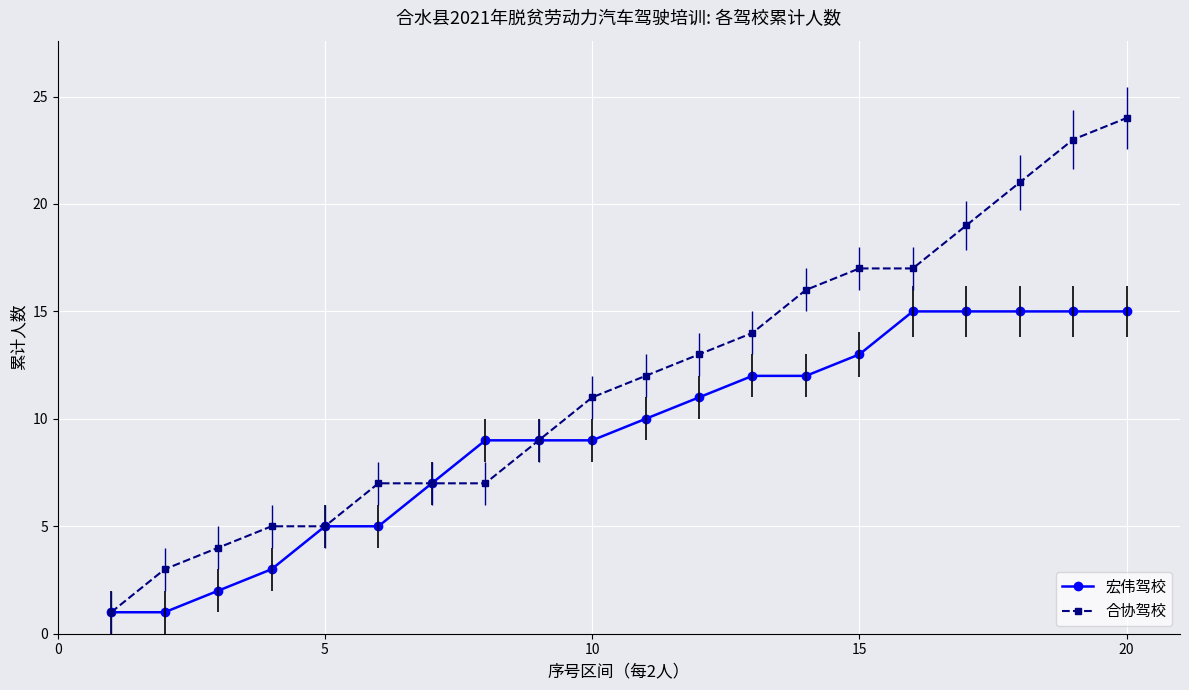

Which series has the largest total across all categories?

合协驾校